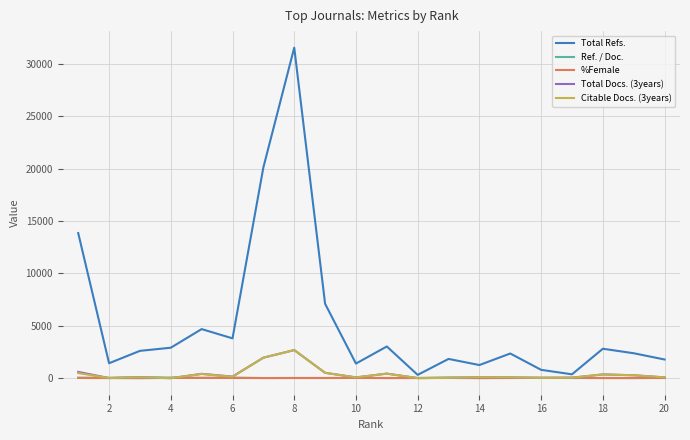

How many lines are shown in the chart?

5